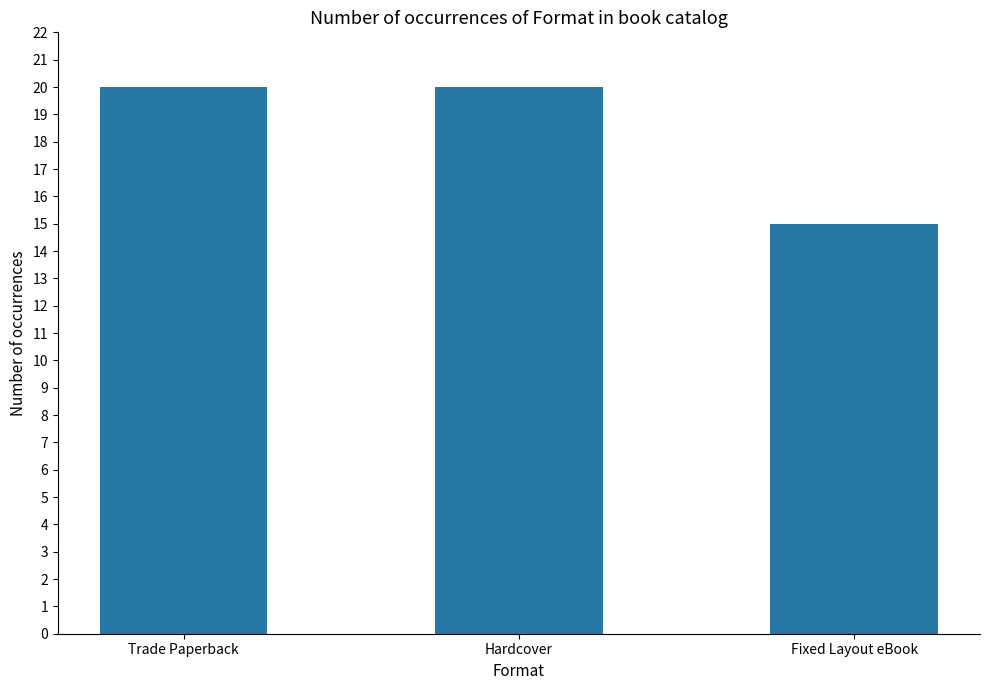

What is the smallest value displayed?

15